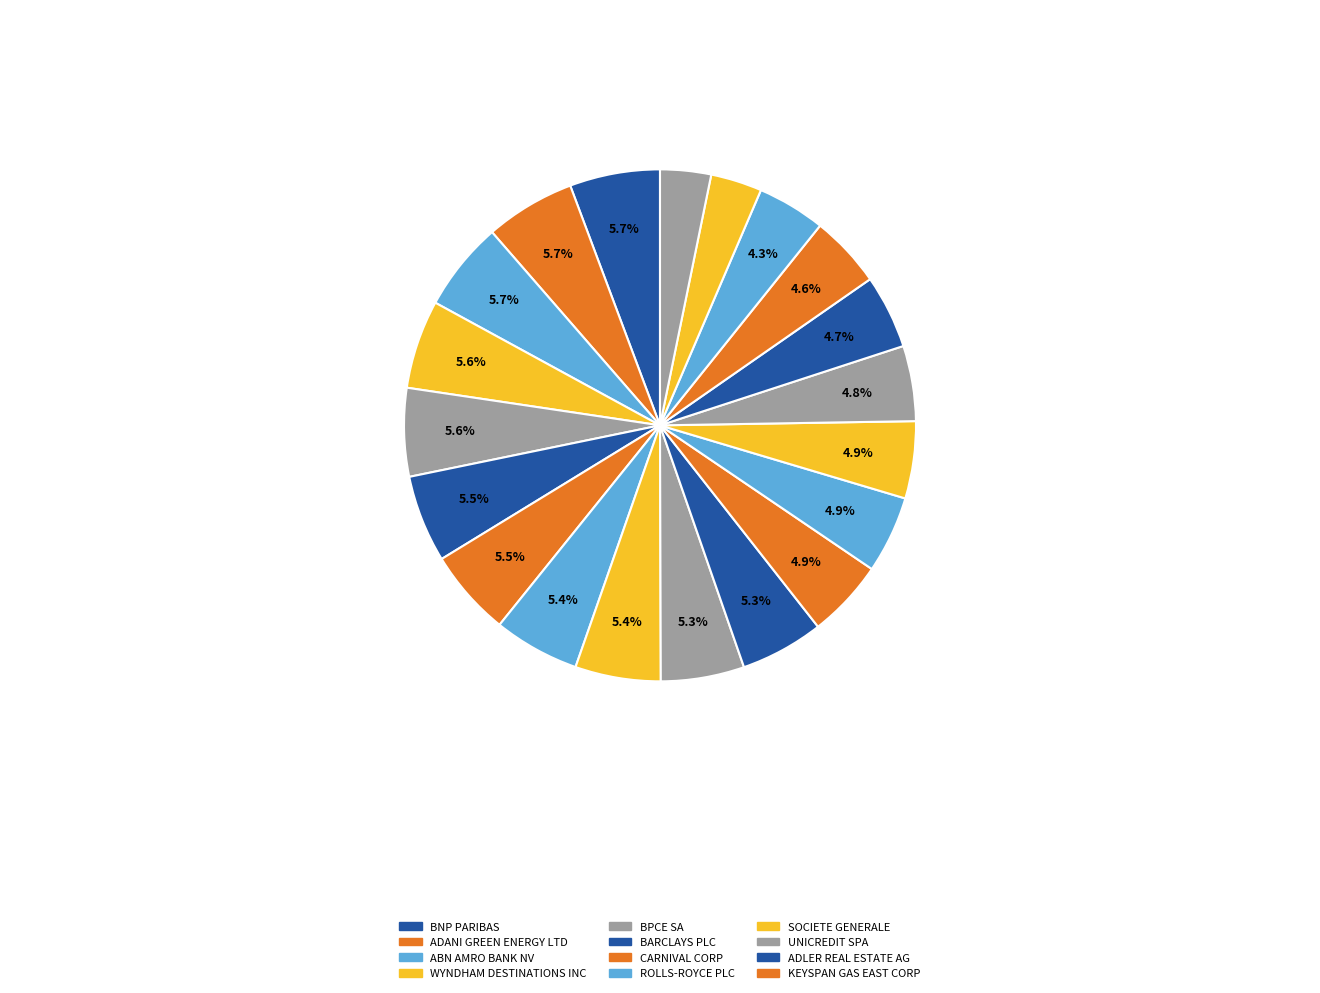

Count the number of slices in the pie.

20